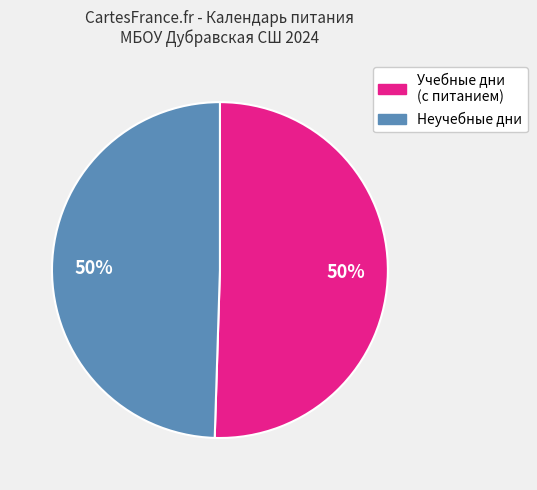

To the nearest percent, what is the average slice percentage?

50%